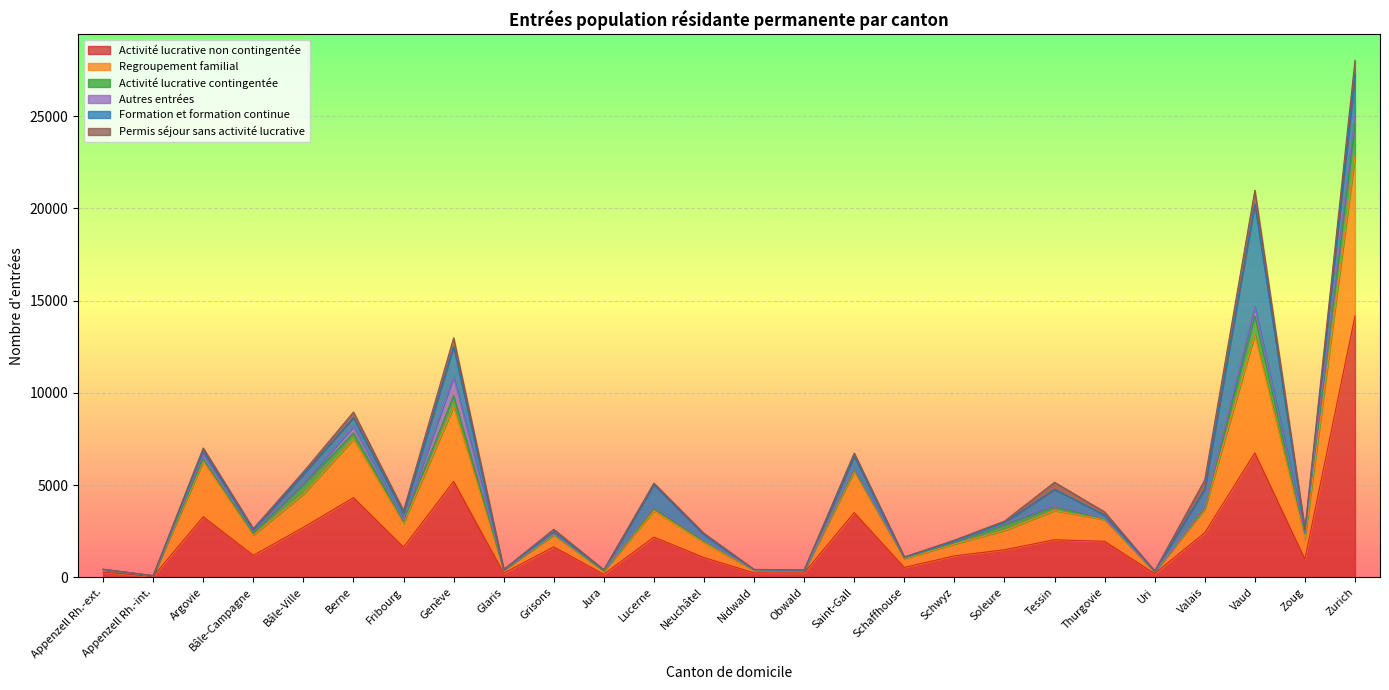

Where is the first local maximum for Permis séjour sans activité lucrative?

Argovie